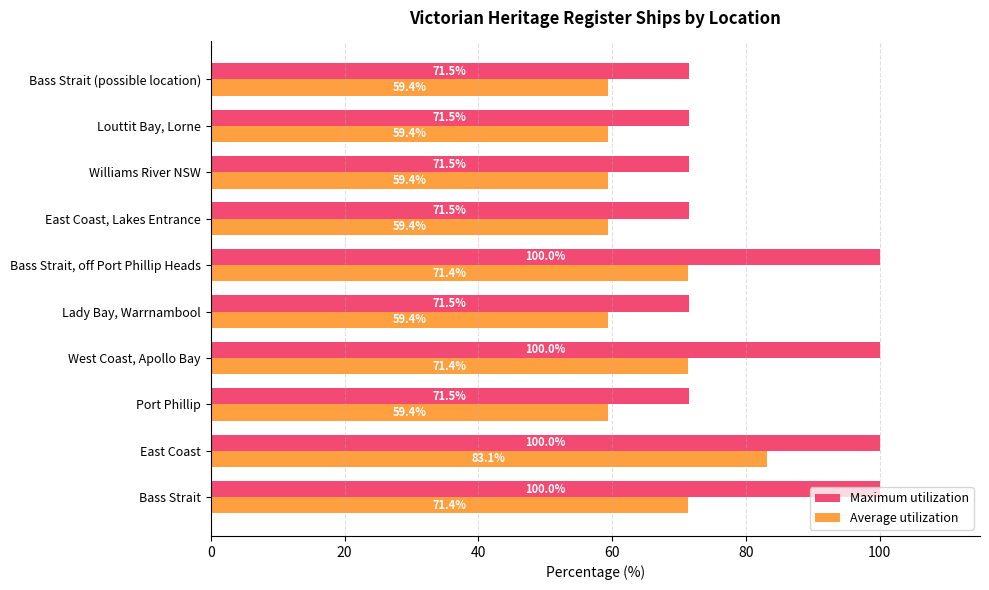

At which label does Average utilization reach its peak?

East Coast